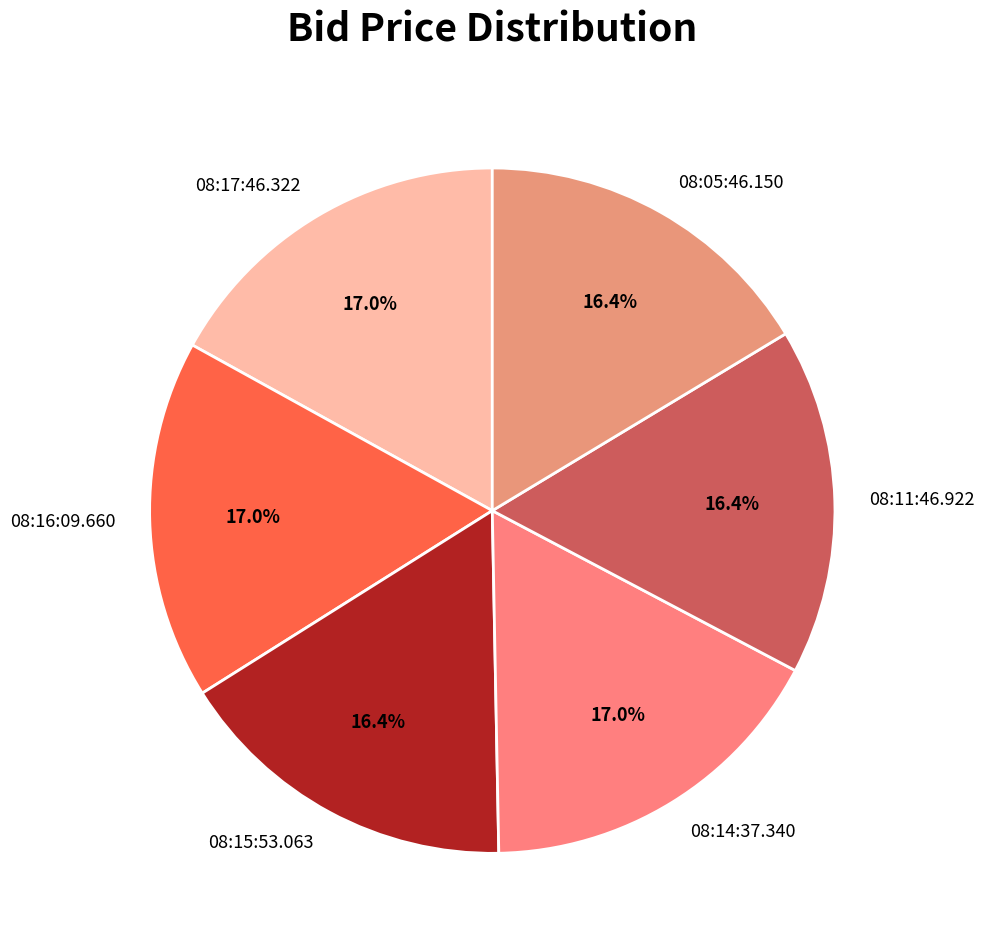

To the nearest percent, what percentage of the pie is 08:14:37.340?

17%